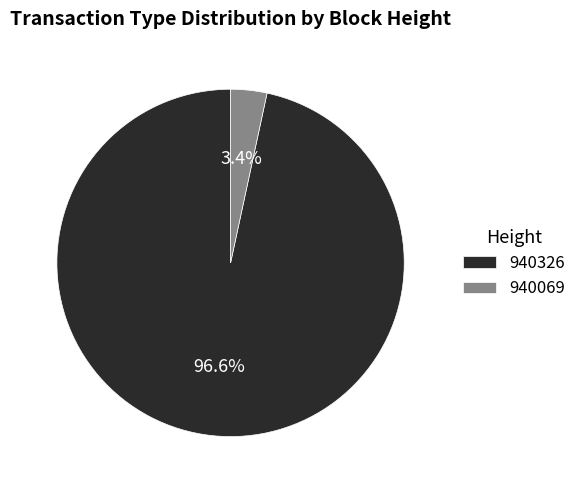

To the nearest percent, what is the average slice percentage?

50%